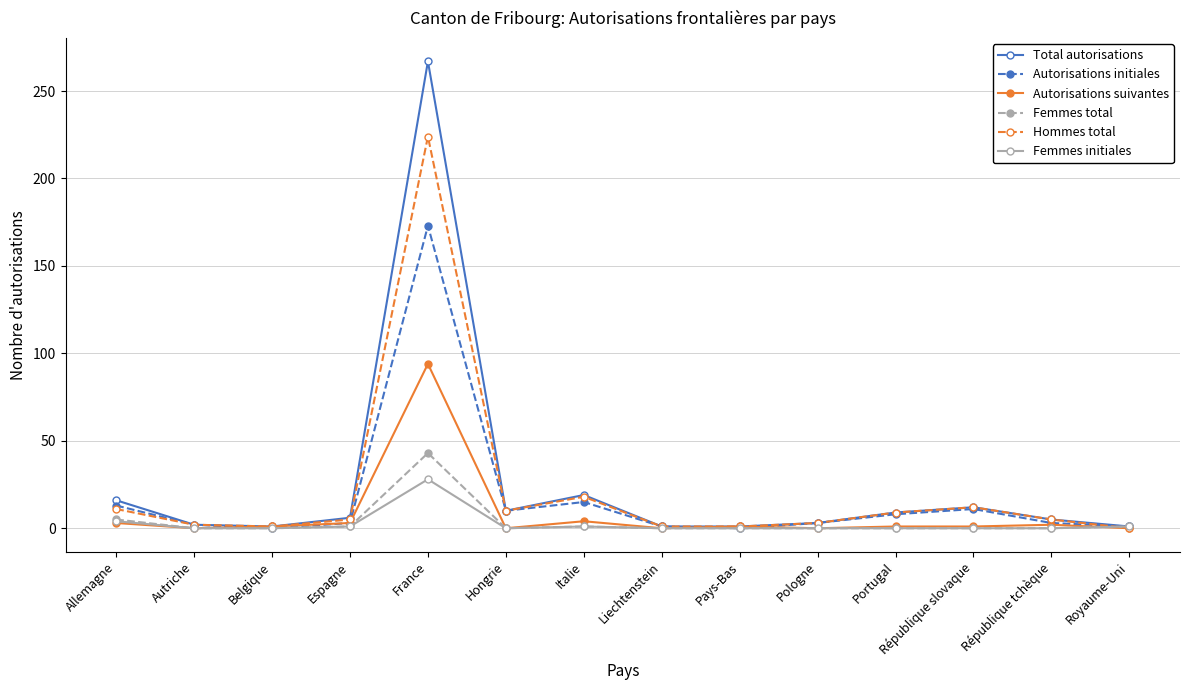

What is the total value across all series at Hongrie?

30